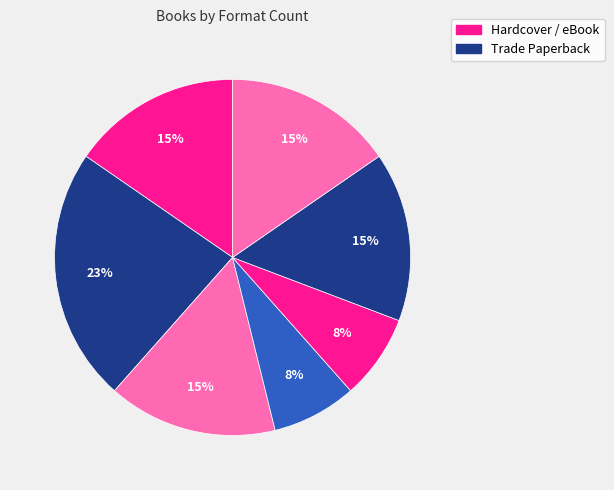

To the nearest percent, what is the difference between the largest and smallest slice percentages?

15%